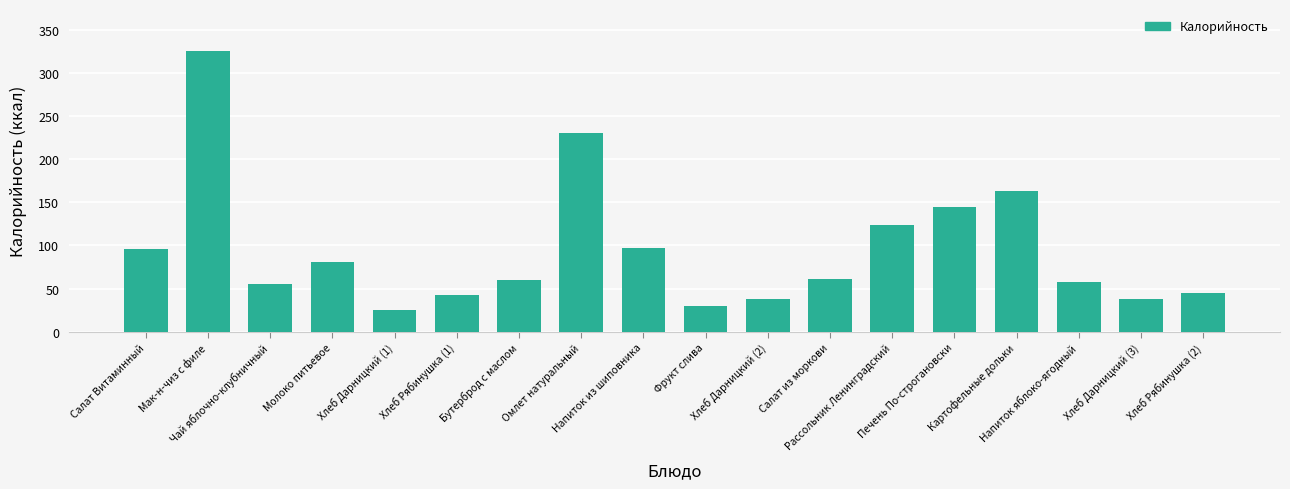

What is the label of the 14th bar from the right?

Хлеб Дарницкий (1)